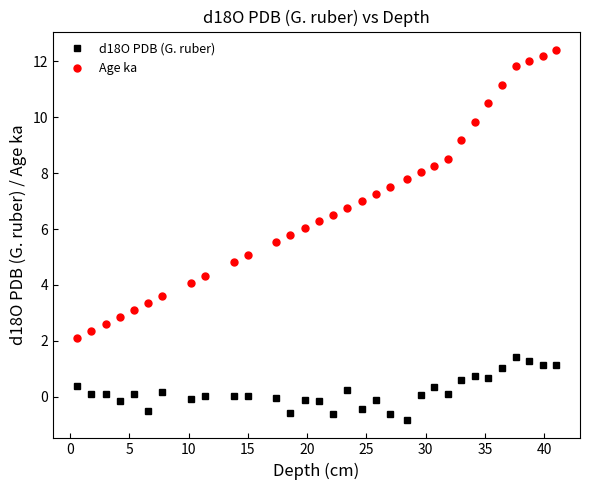

True or false: d18O PDB (G. ruber) has more than 2 interior local peaks.

True